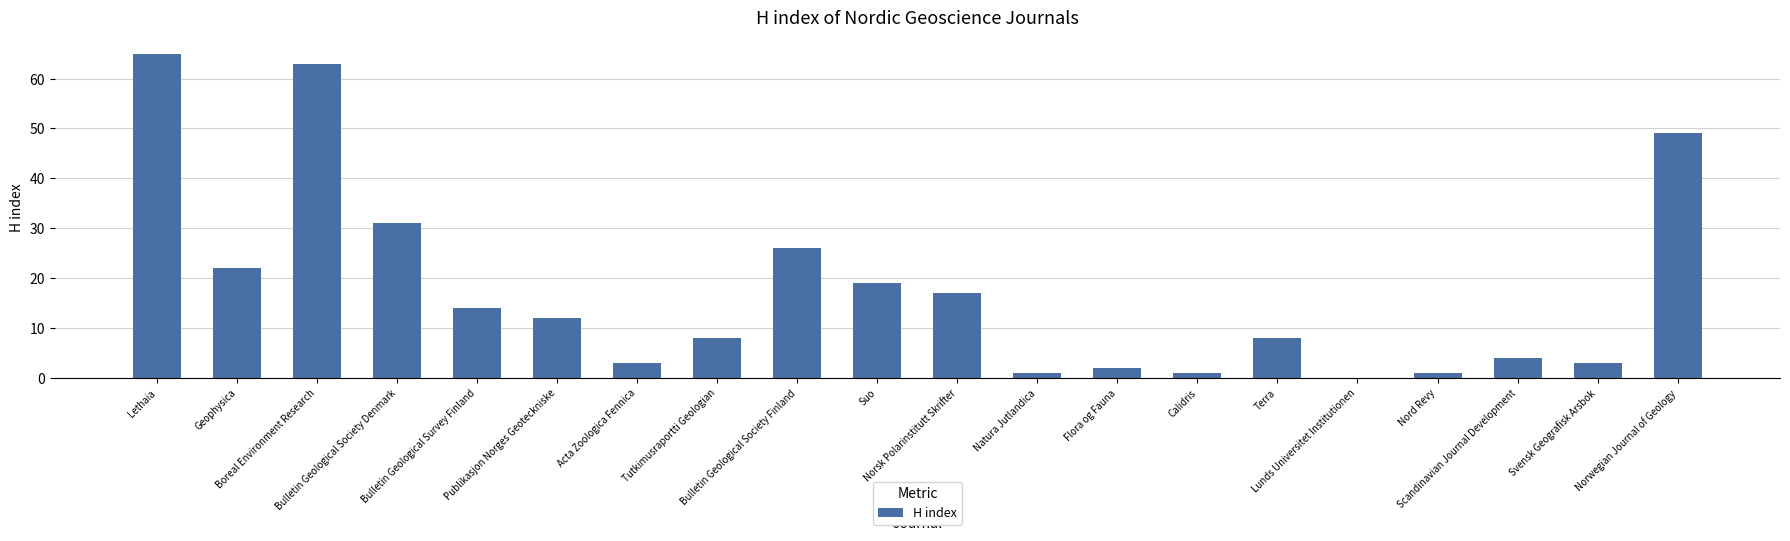

Reading left to right, list all the values displayed in this chart.

Lethaia=65	Geophysica=22	Boreal Environment Research=63	Bulletin Geological Society Denmark=31	Bulletin Geological Survey Finland=14	Publikasjon Norges Geoteckniske=12	Acta Zoologica Fennica=3	Tutkimusraportti Geologian=8	Bulletin Geological Society Finland=26	Suo=19	Norsk Polarinstitutt Skrifter=17	Natura Jutlandica=1	Flora og Fauna=2	Calidris=1	Terra=8	Lunds Universitet Institutionen=0	Nord Revy=1	Scandinavian Journal Development=4	Svensk Geografisk Arsbok=3	Norwegian Journal of Geology=49